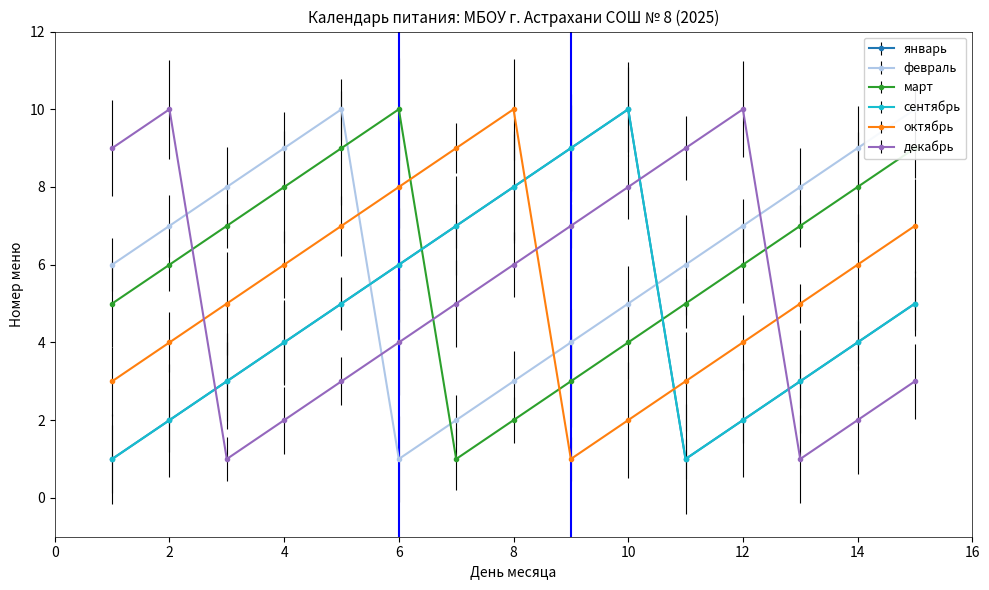

What is the minimum value shown in the chart?

1